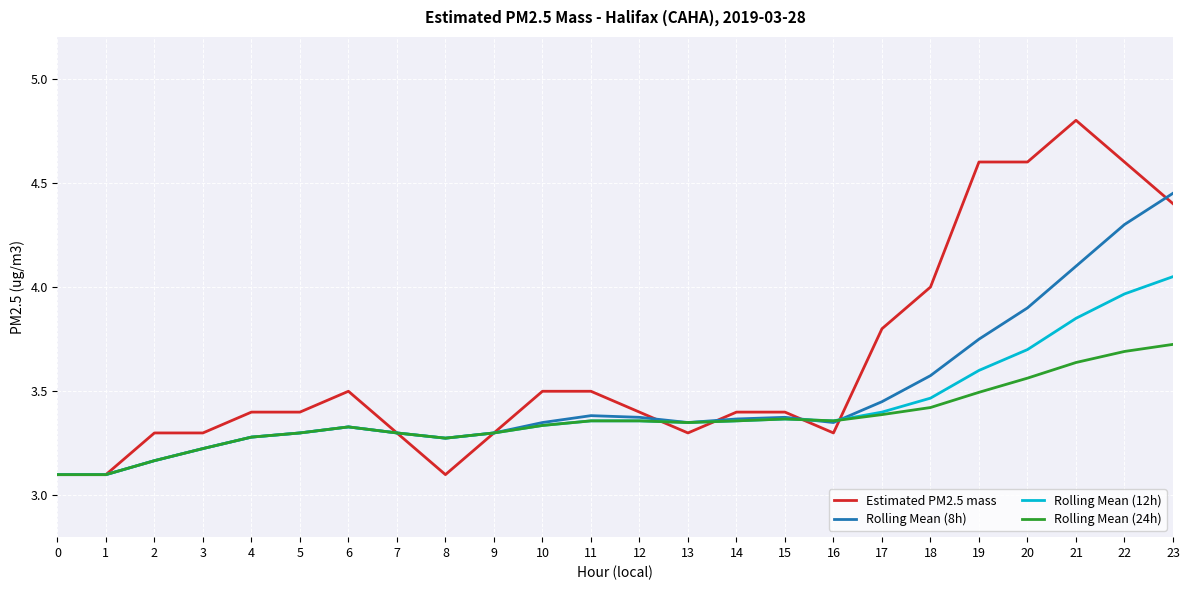

Which category has the highest value across all series?

21